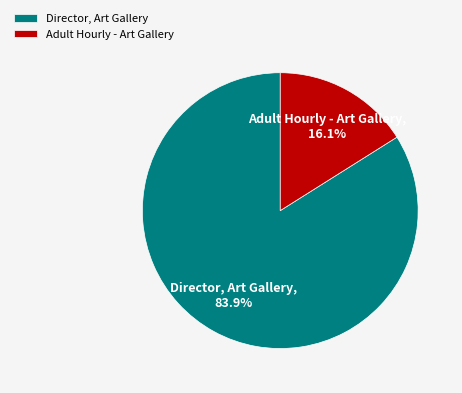

Is Adult Hourly - Art Gallery the majority of the pie?

No